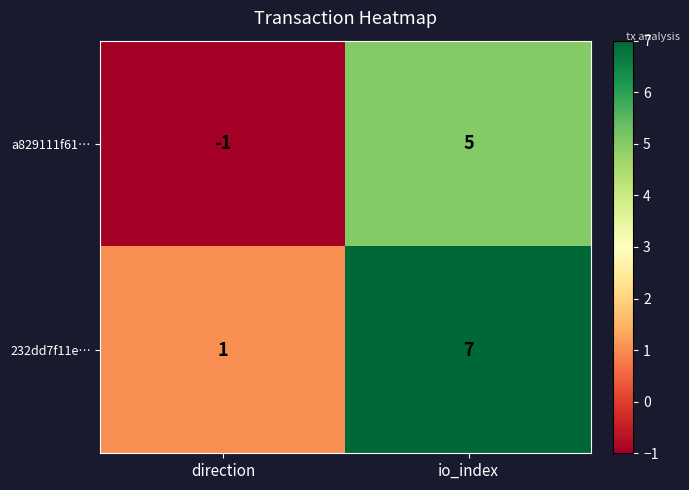

At direction, list the series in order from smallest to largest.

a829111f61…, 232dd7f11e…